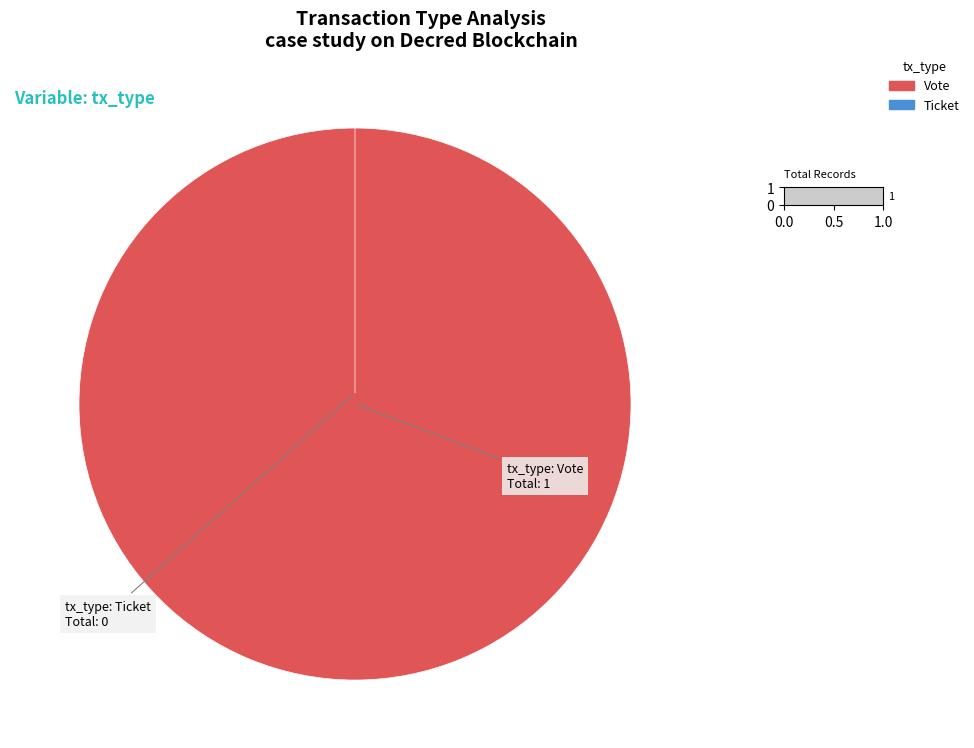

Combined, do Vote and Ticket account for over 50%?

Yes